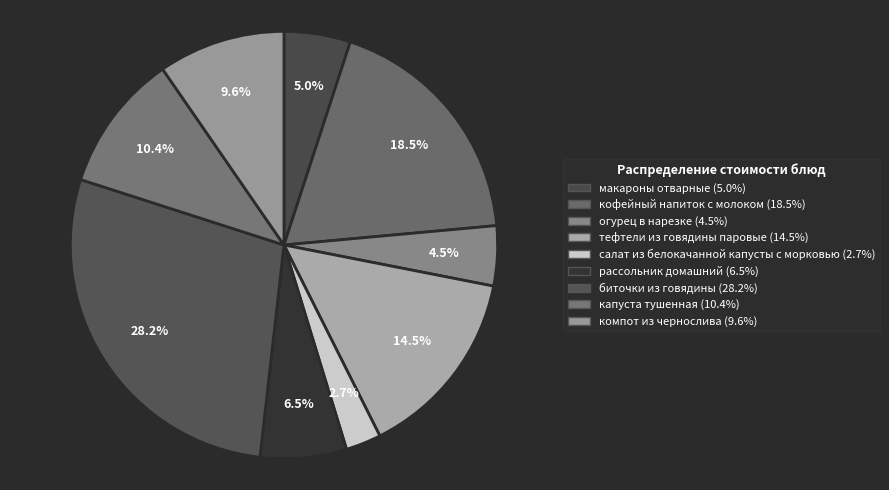

What is the total percentage of капуста тушенная and салат из белокачанной капусты с морковью?

13.1%